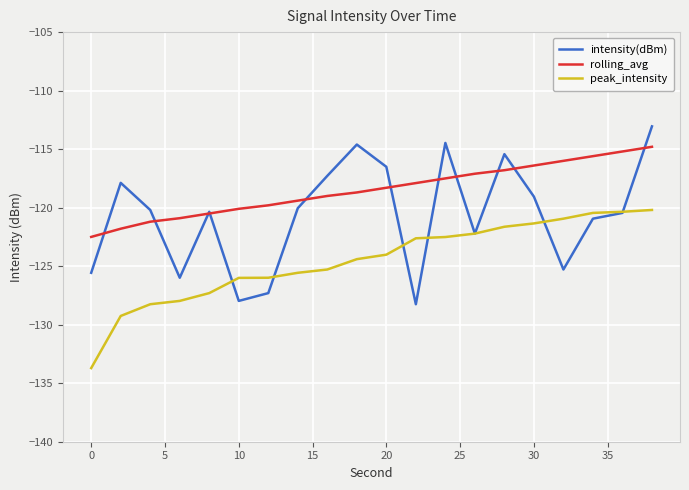

True or false: peak_intensity and rolling_avg cross at least once.

False